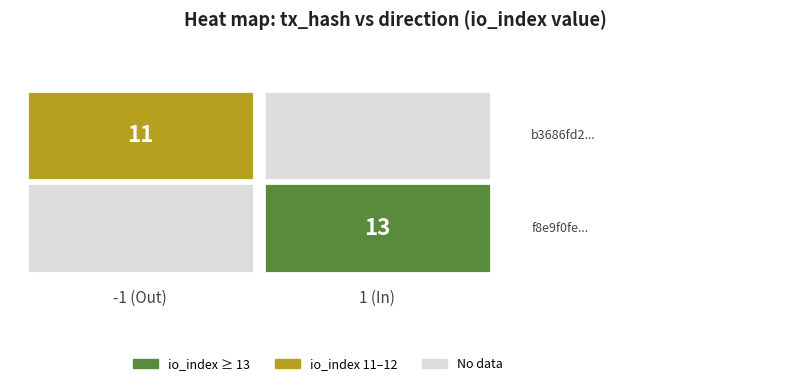

Is the value of f8e9f0fe... at io_index greater than the value of b3686fd2... at io_index?

Yes